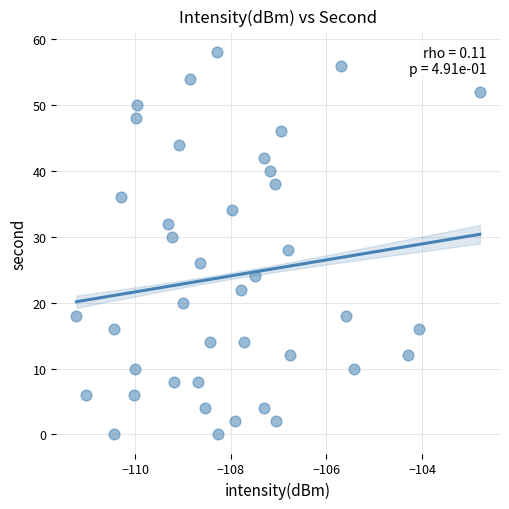

What is the range of Y values (max minus min)?

58